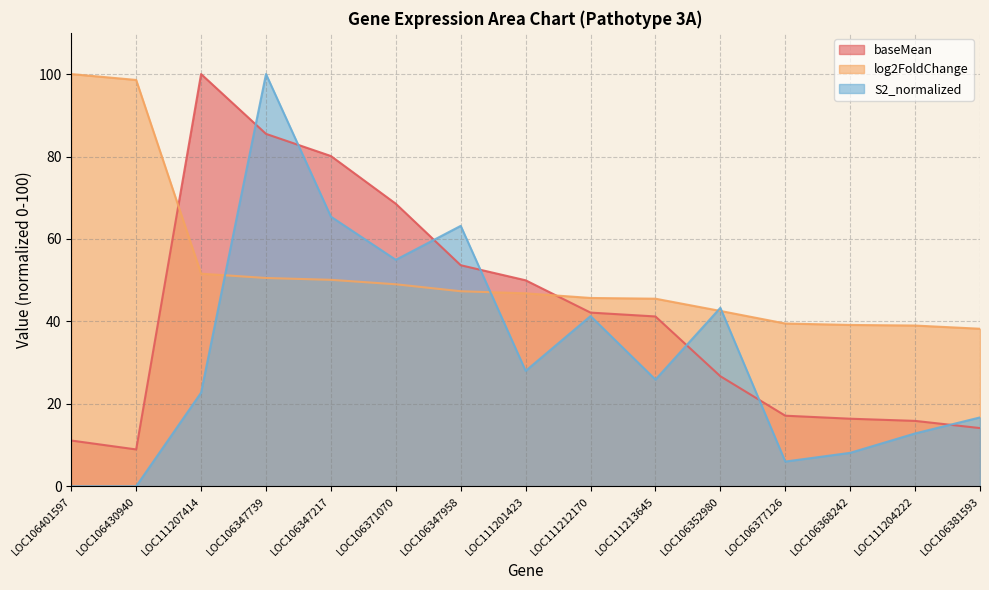

What is the label of the 14th point from the left?

LOC111204222